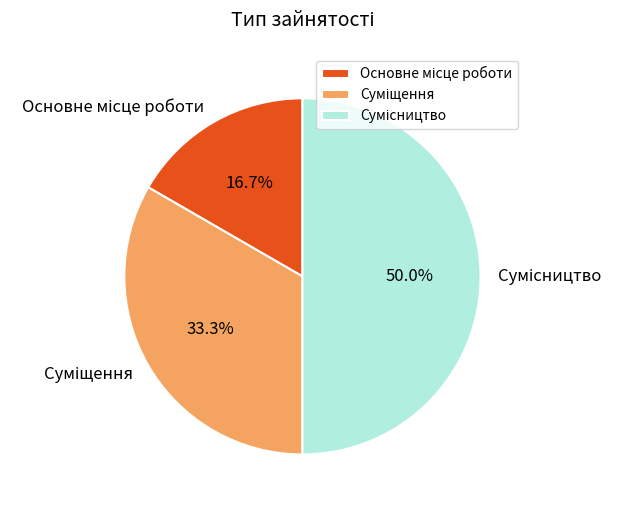

The Суміщення slice represents 42% of the pie. True or false?

False